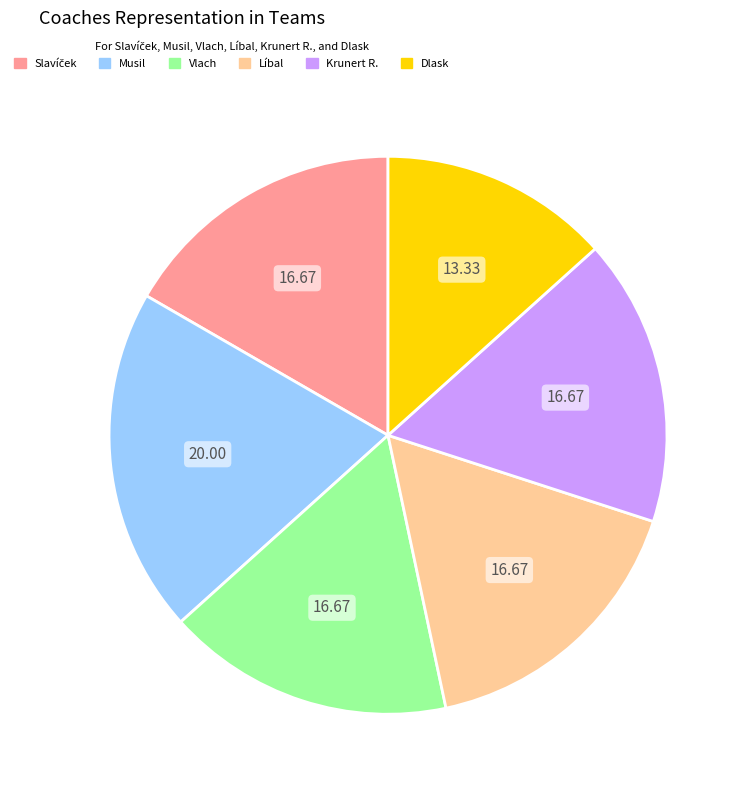

Combined, do Musil and Líbal account for over 50%?

No